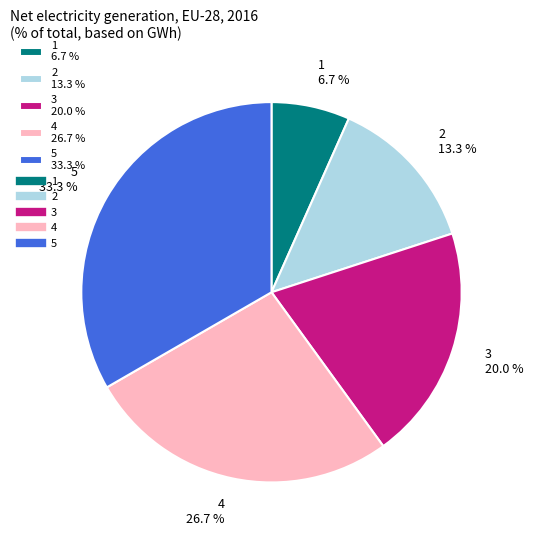

Combined, what portion of the pie is 4 and 3?

46.7%